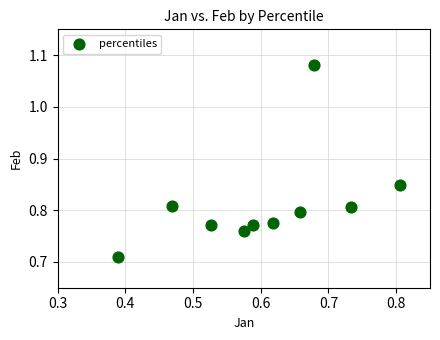

What is the range of Y values (max minus min)?

0.4